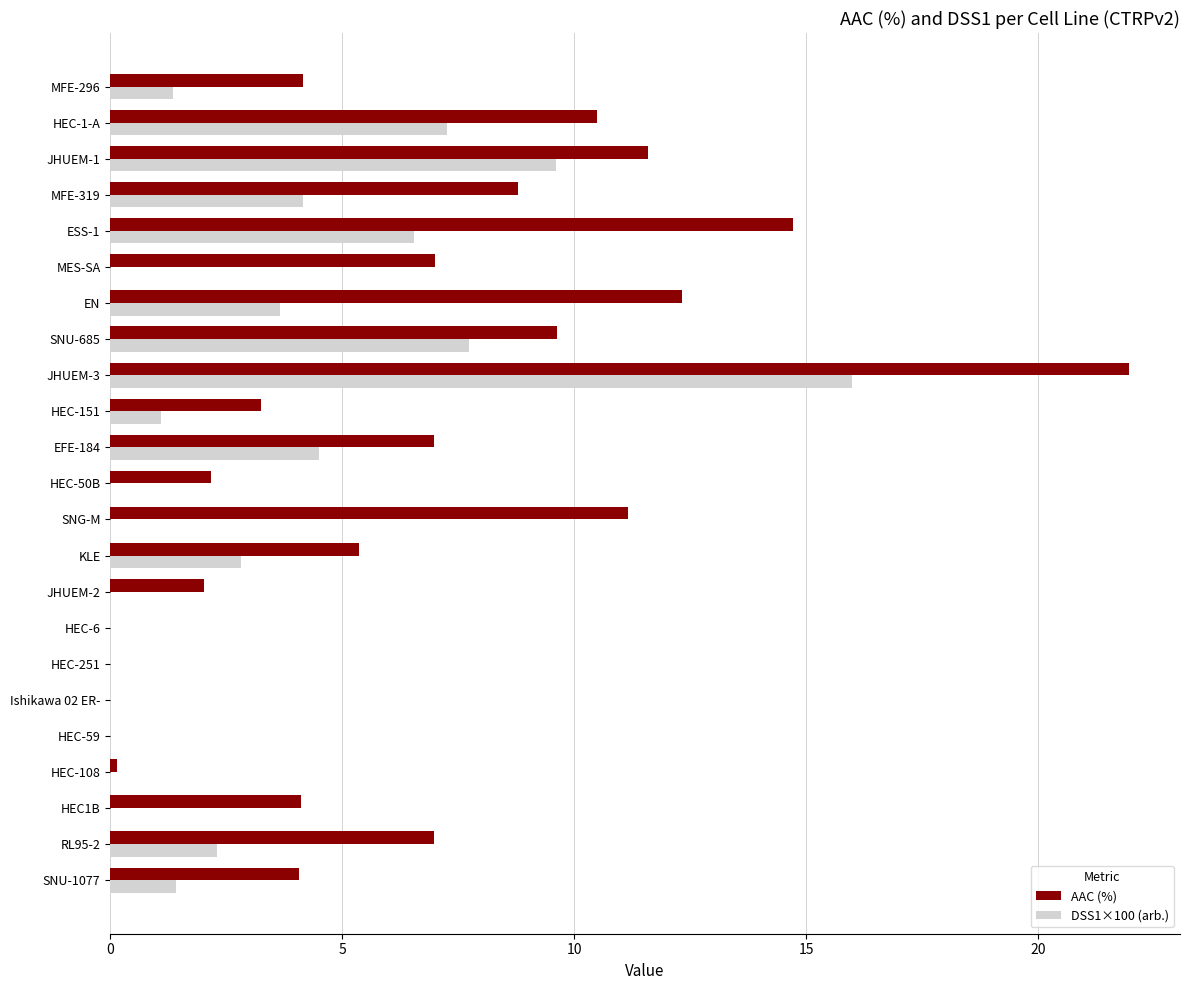

How many distinct data groups are displayed?

2